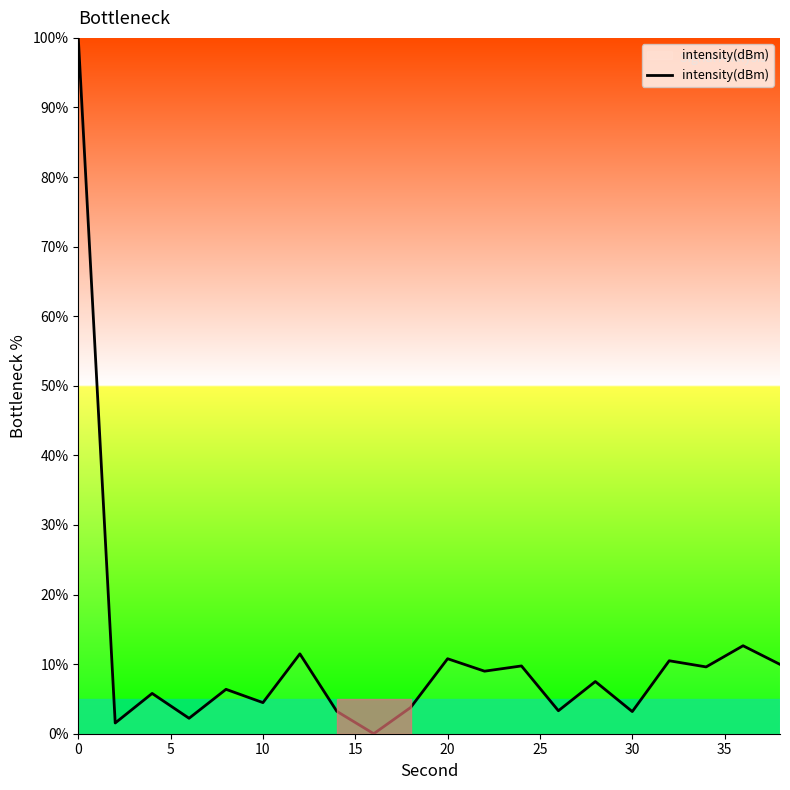

What is the greatest value displayed?

100.0